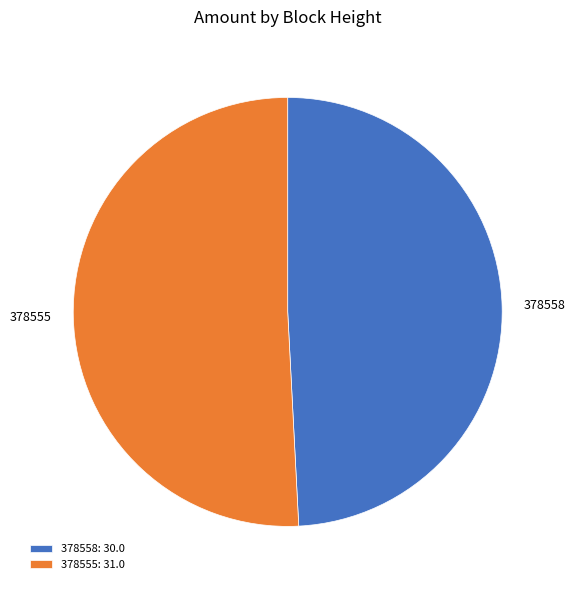

Does 378555 represent more than half of the total?

Yes